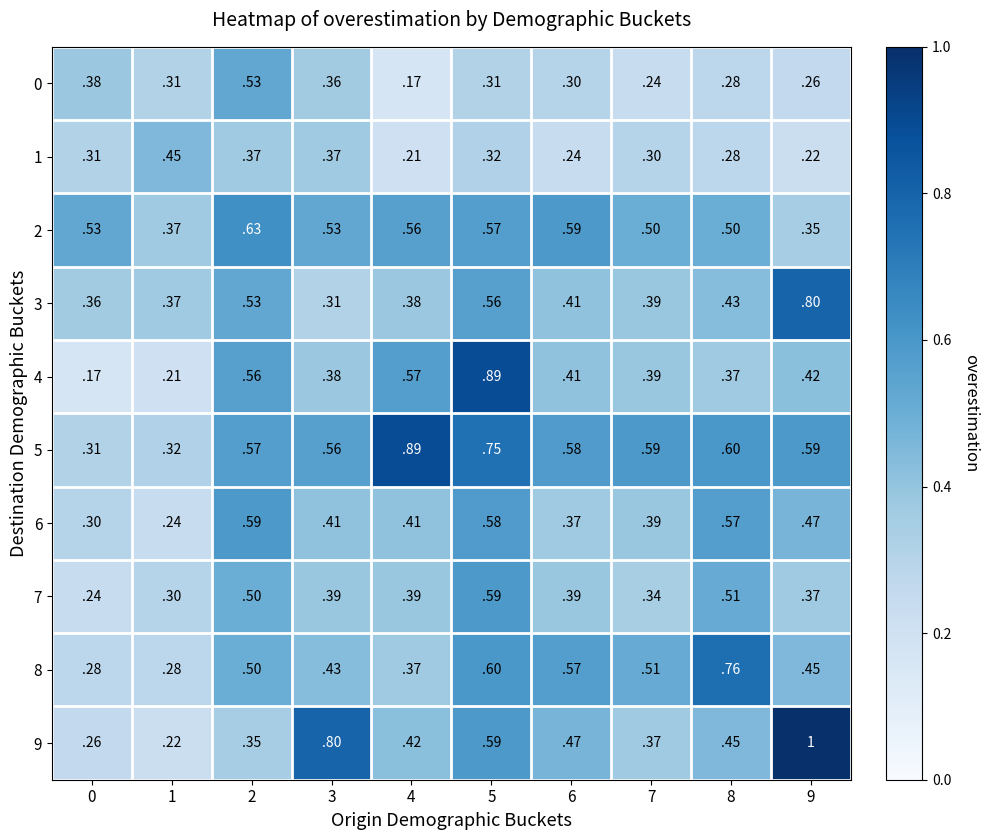

True or false: 2 has a value of 0.5 at 0.

True